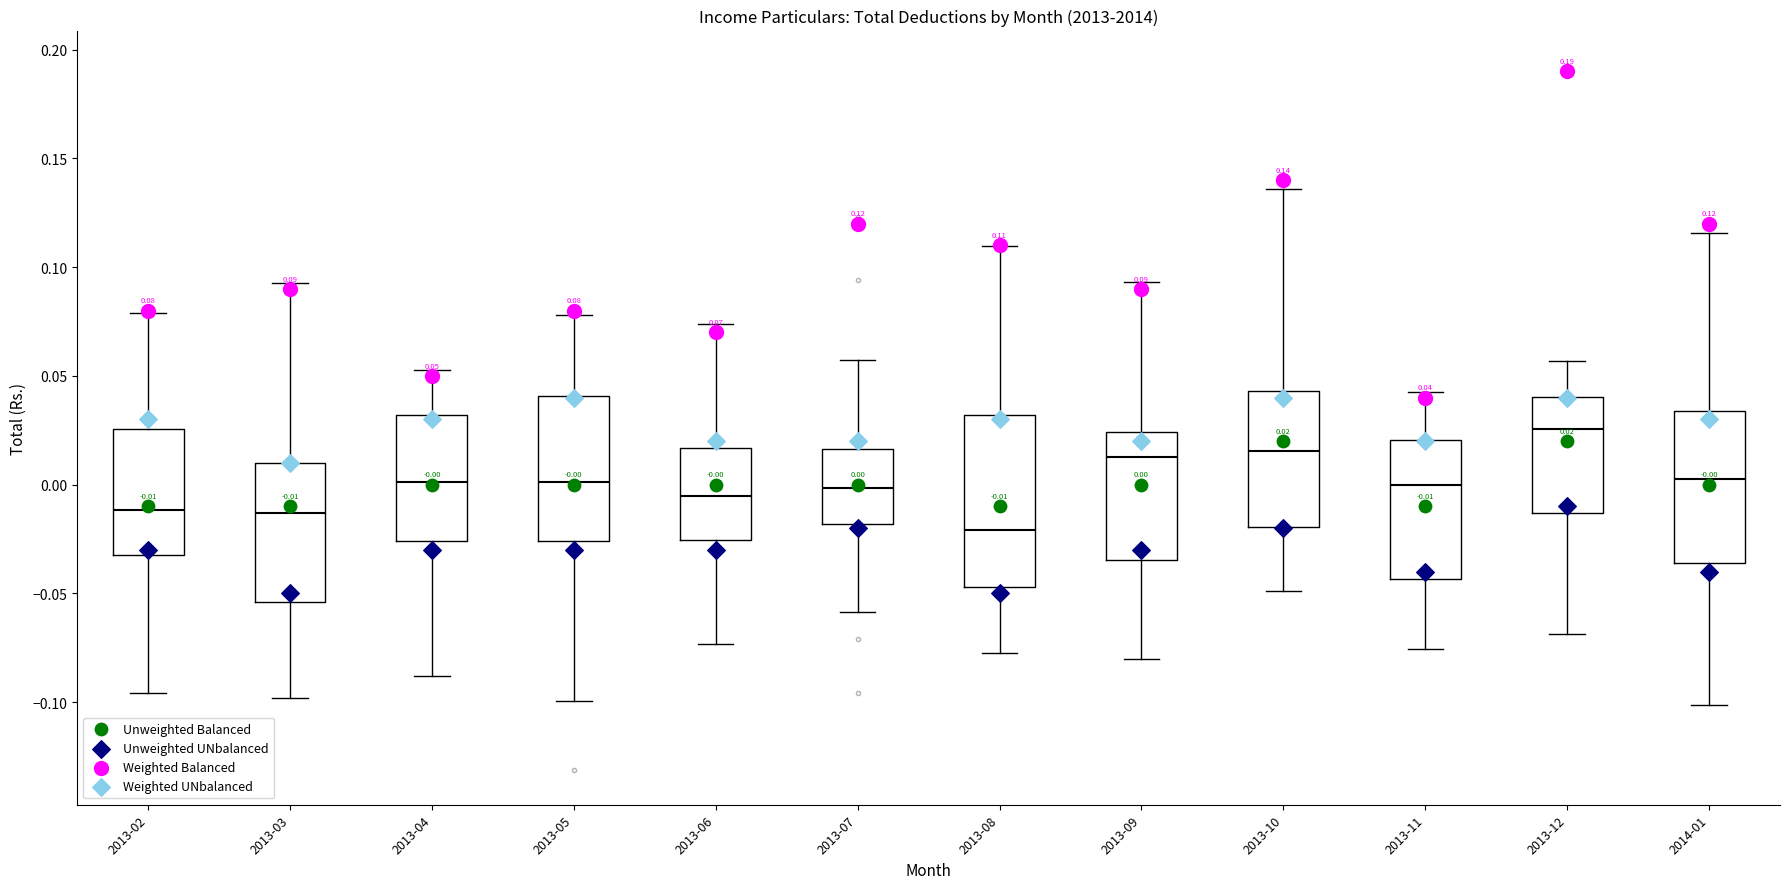

Comparing the boxes themselves (not the whiskers), which one is the tallest?

2013-08